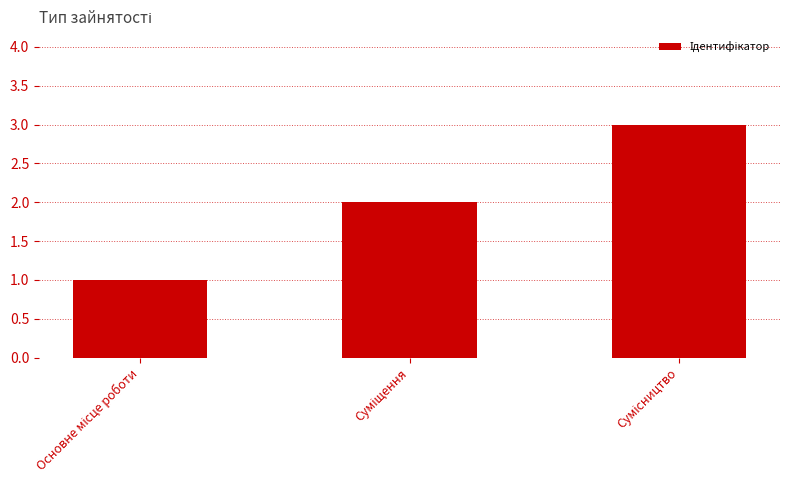

Are the bars horizontal?

No